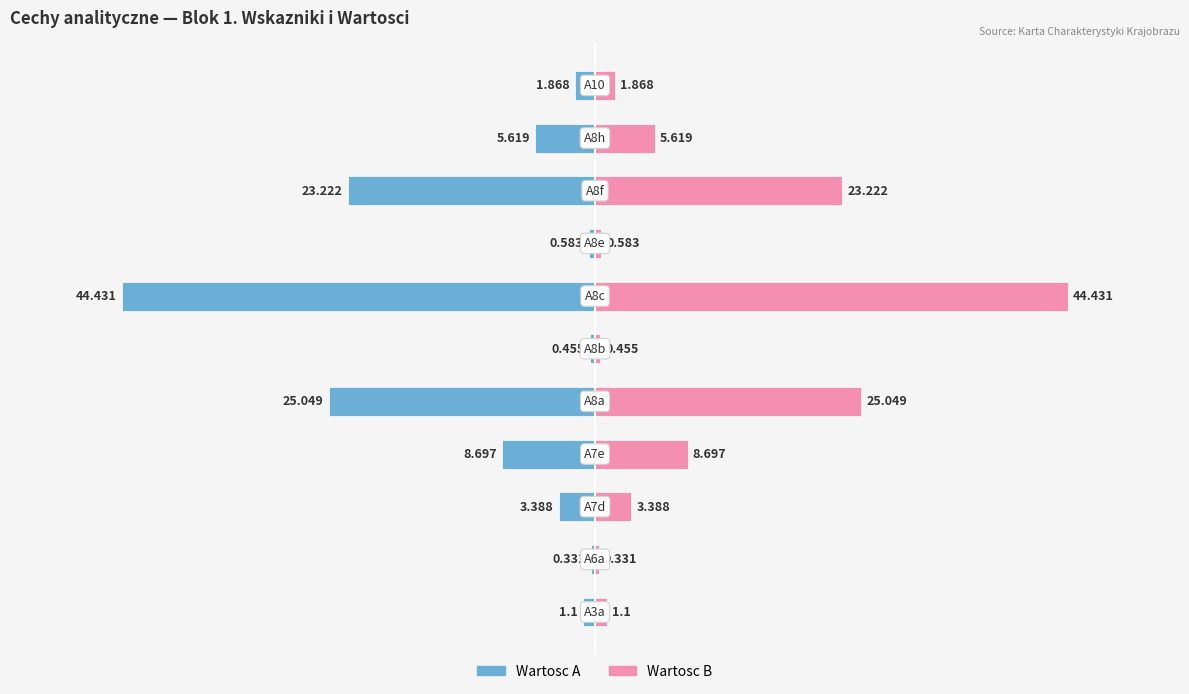

How many bars are there in each group?

2